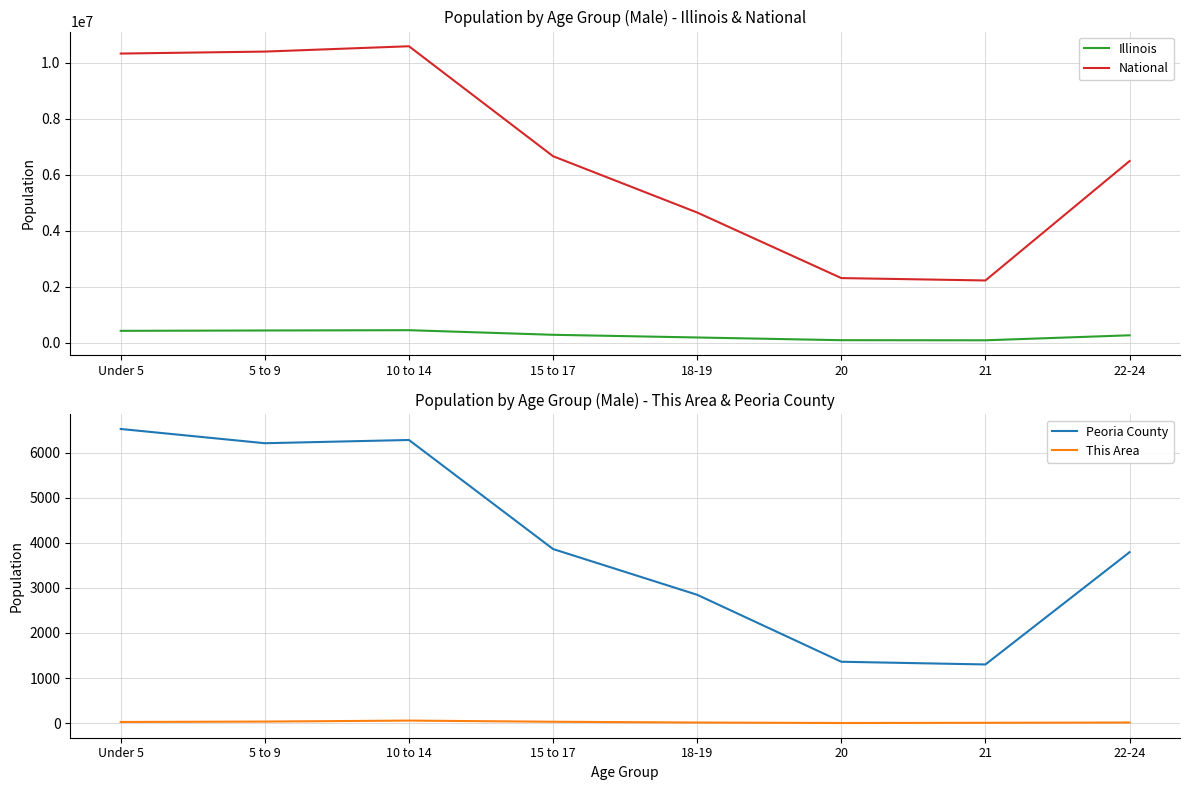

Reading right to left, extract all data points from this chart.

Illinois: 266785	88424	92304	188986	284750	449160	438556	425893
National: 6482659	2223198	2308319	4647457	6656209	10579862	10389638	10319427
Peoria County: 3791	1301	1361	2846	3861	6280	6208	6524
This Area: 13	7	2	13	30	56	34	25